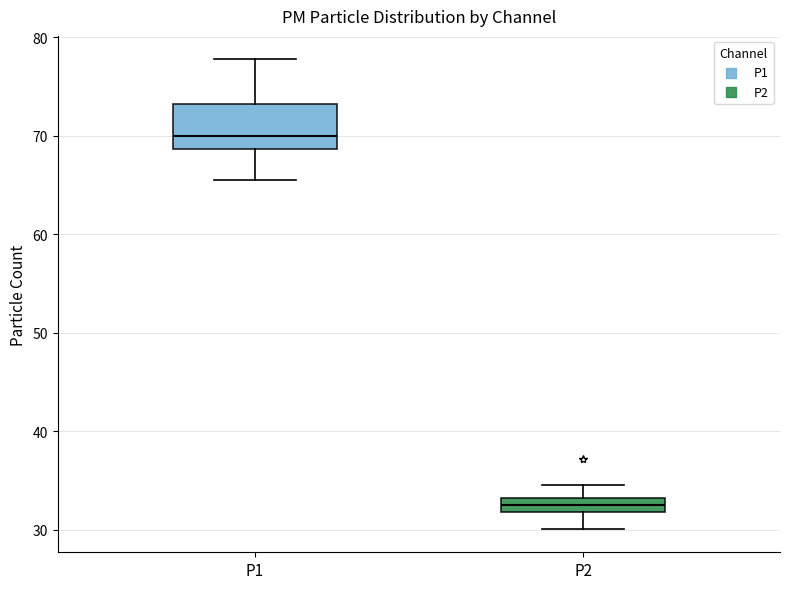

Comparing the boxes themselves (not the whiskers), which one is the tallest?

P1